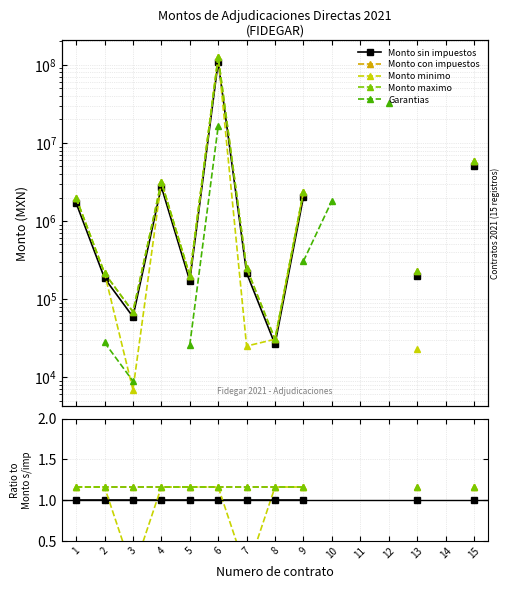

Where is the first local minimum for Monto maximo?

3